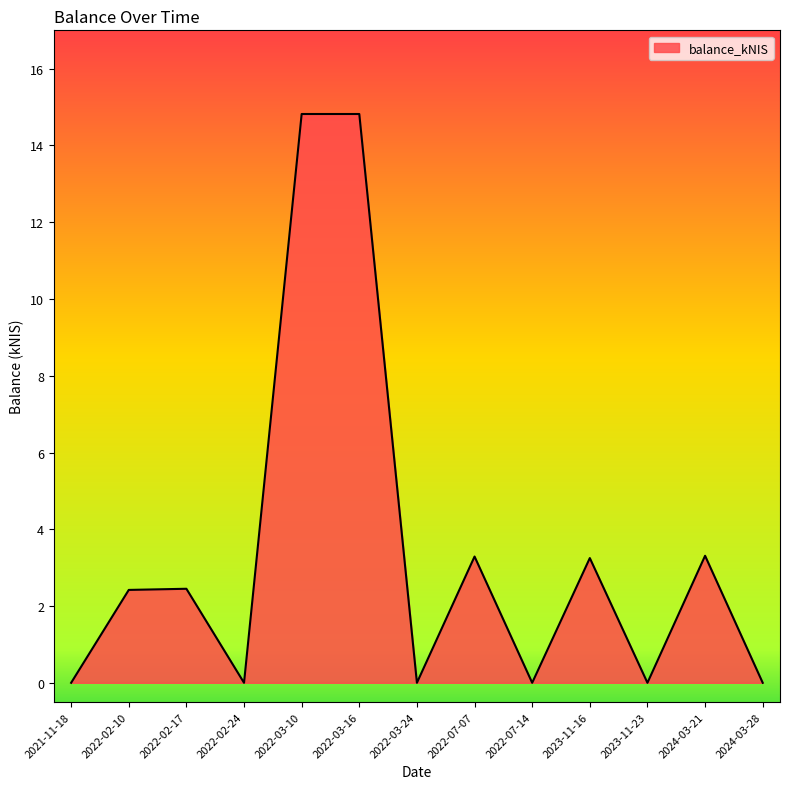

What position from the right is 2022-03-10?

9